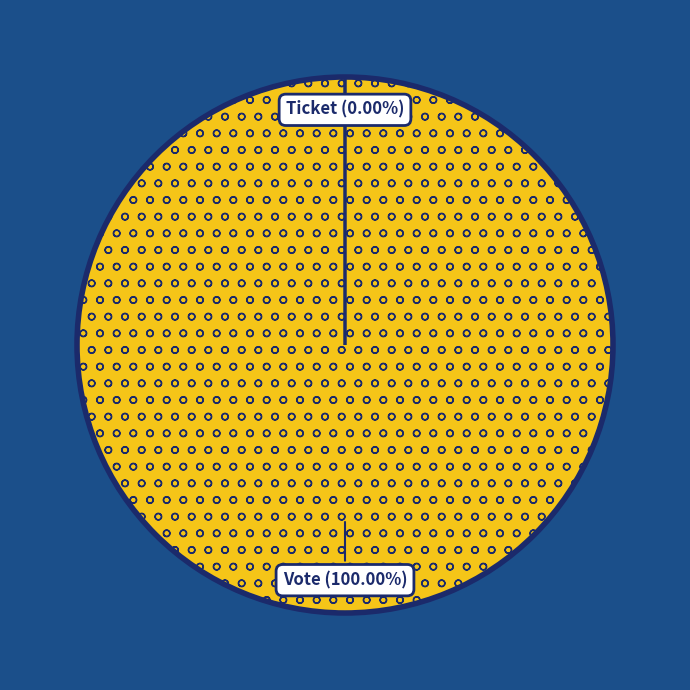

What is the largest slice in the pie chart?

Vote